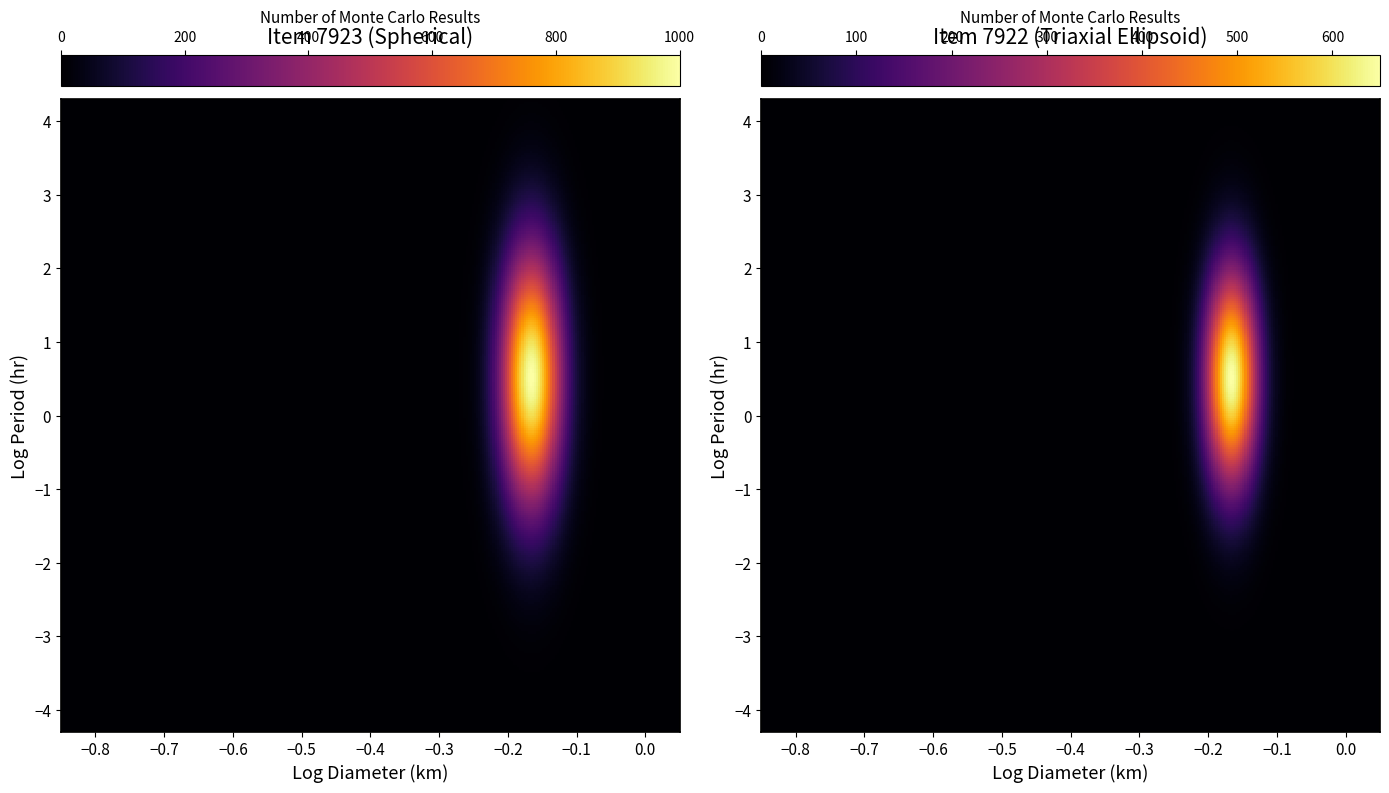

Where is 7922 nearest to the value 998?

7922